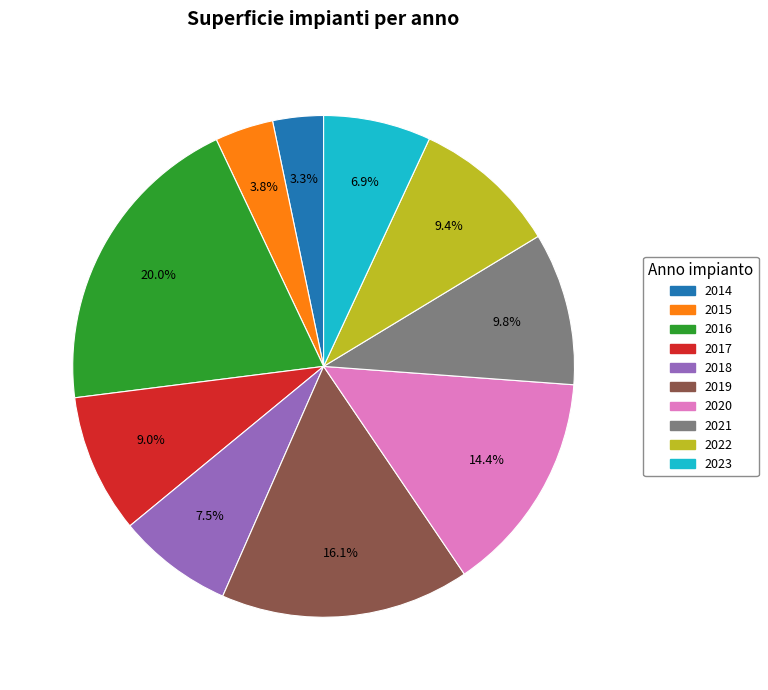

What percentage is the 2019 slice, to the nearest percent?

16%